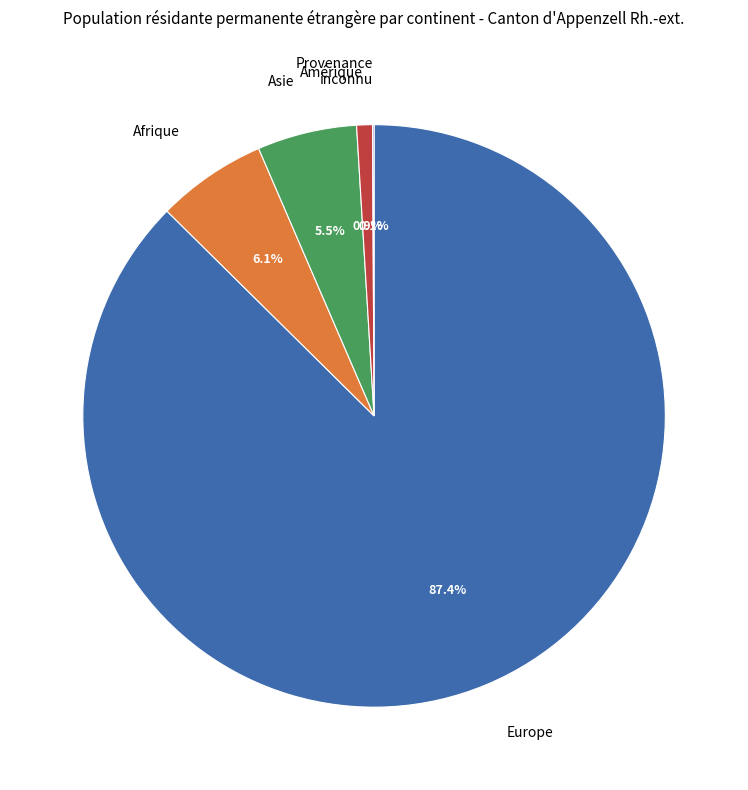

Which slice is the largest?

Europe